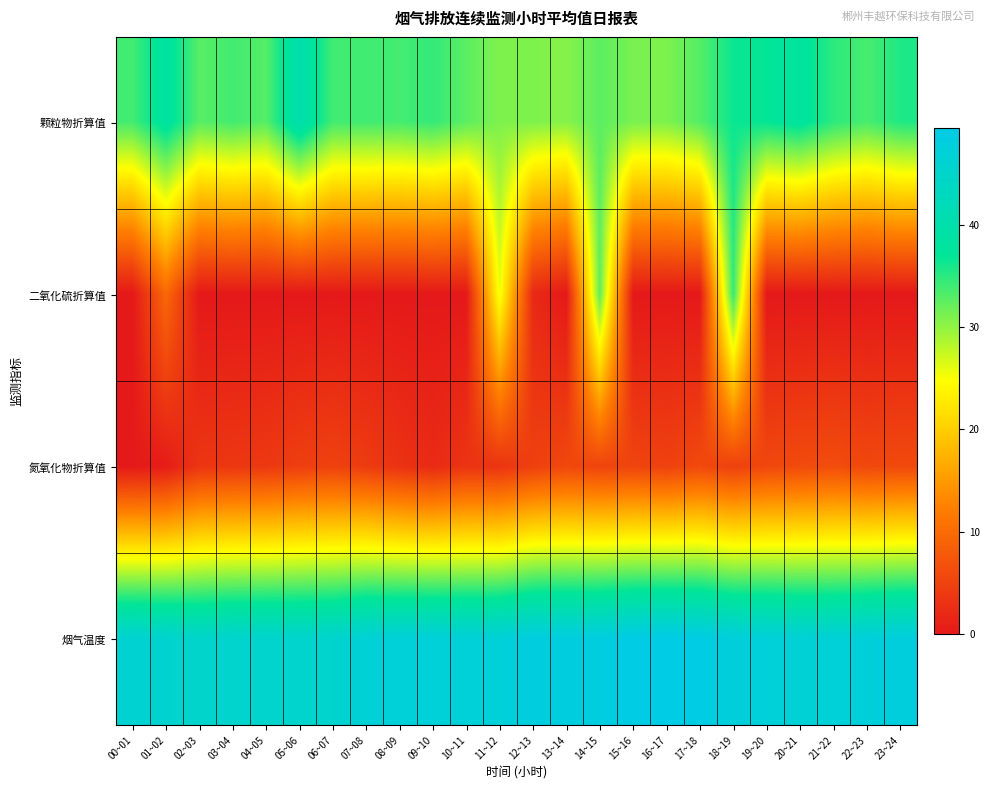

Which label corresponds to the largest value in the chart?

16~17